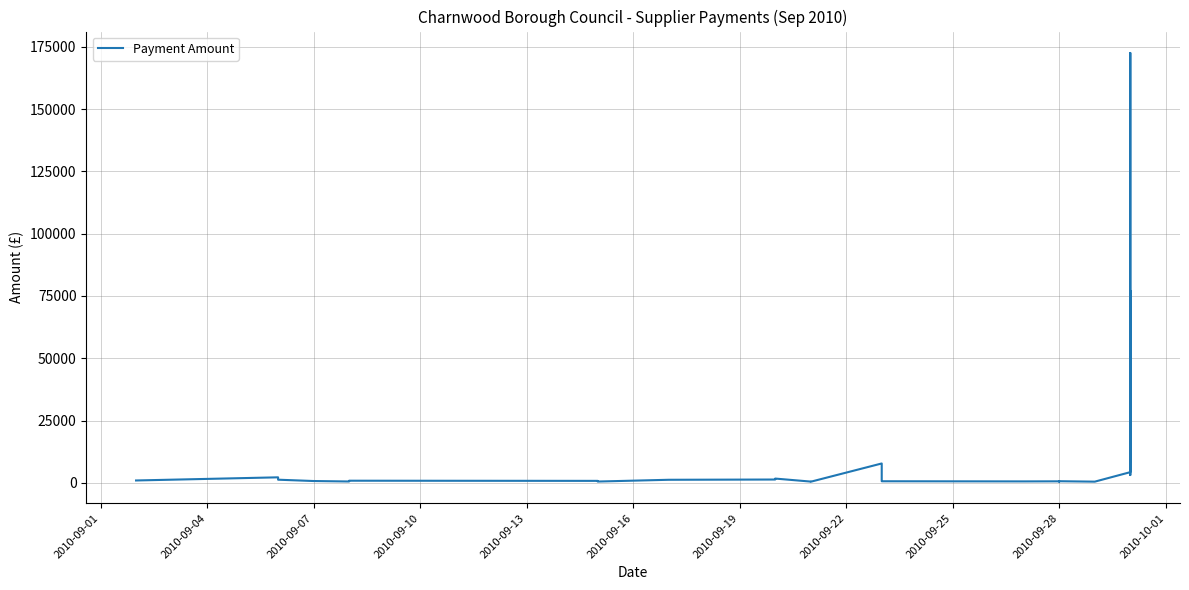

What is the value of the 13th point from the left?

435.0